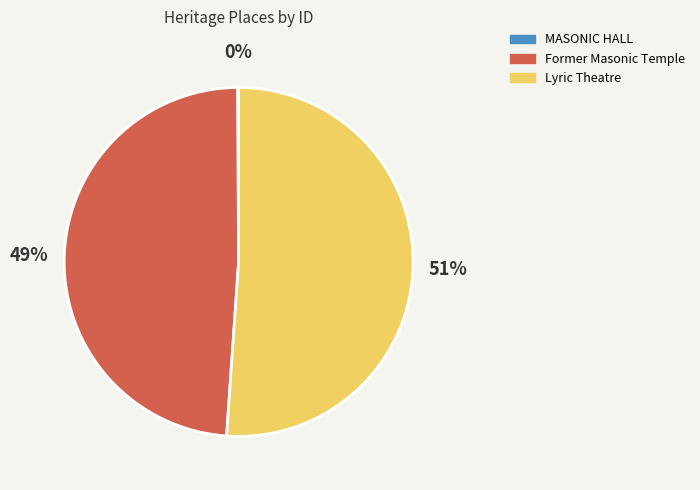

Which category accounts for the majority?

Lyric Theatre